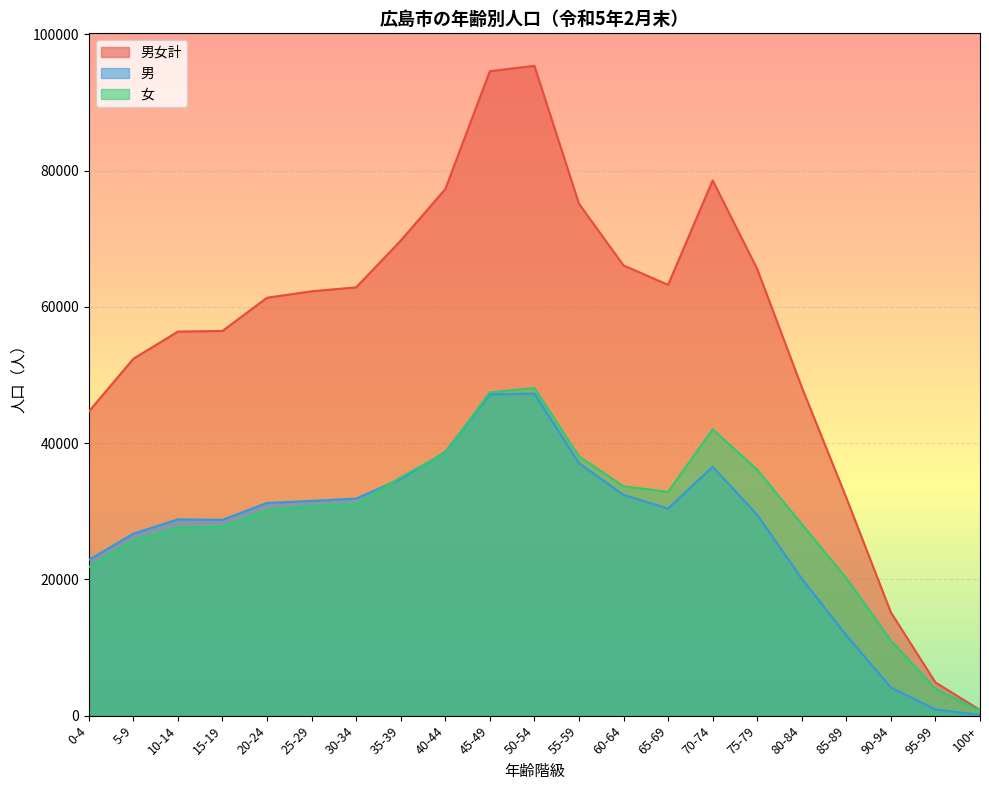

What is the difference between the highest and lowest values at 75-79?

36100